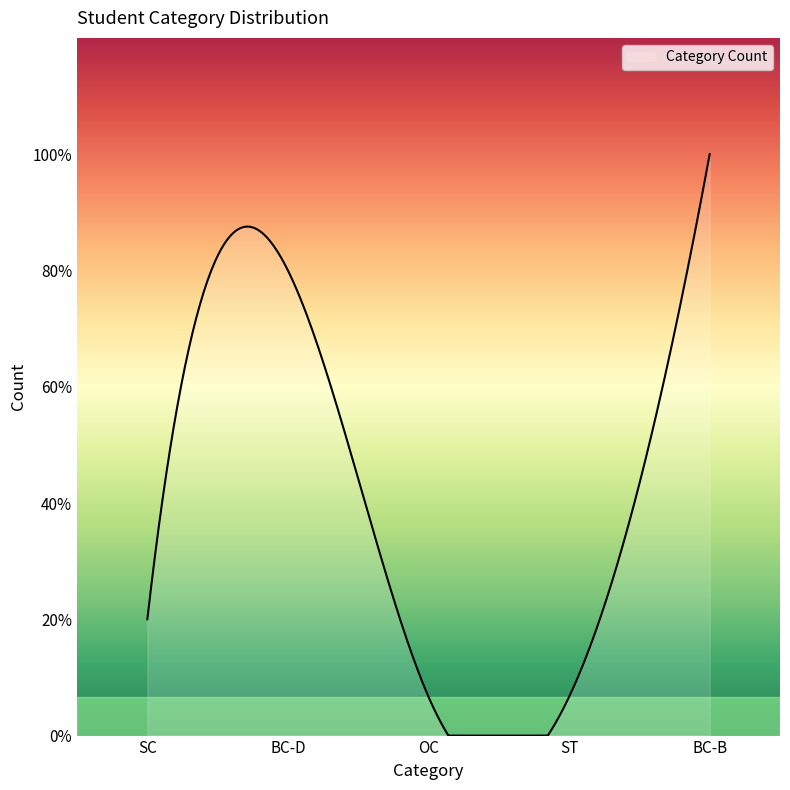

What is the label of the 2nd point from the right?

ST